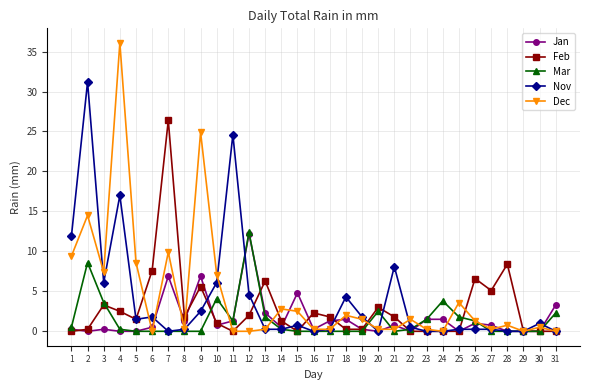

What is the greatest value displayed?

36.1